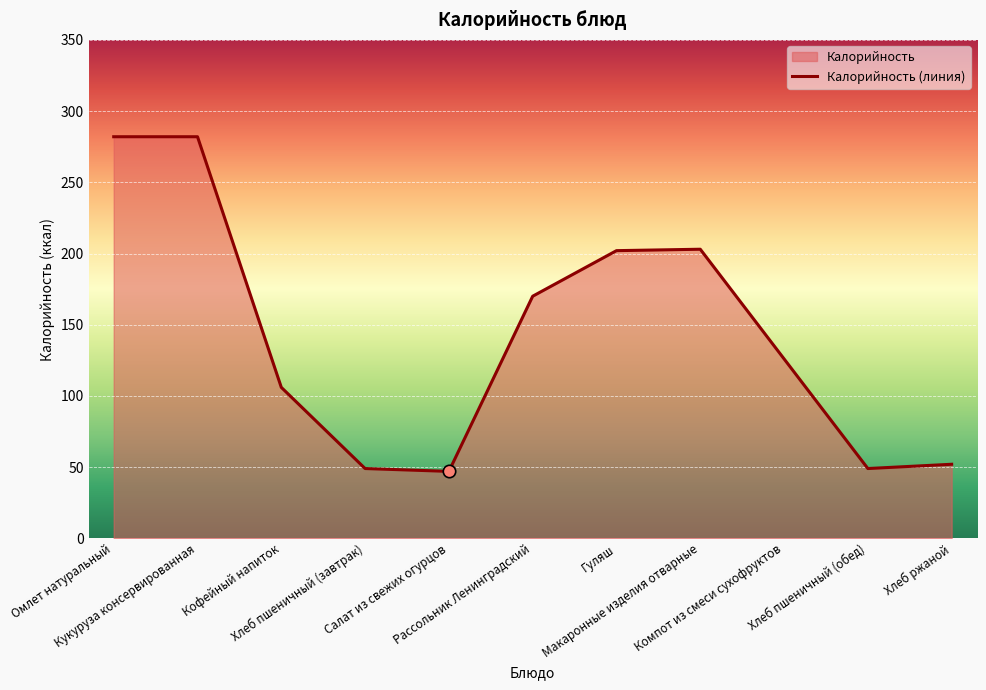

Between Кофейный напиток and Хлеб пшеничный (обед), which is larger?

Кофейный напиток